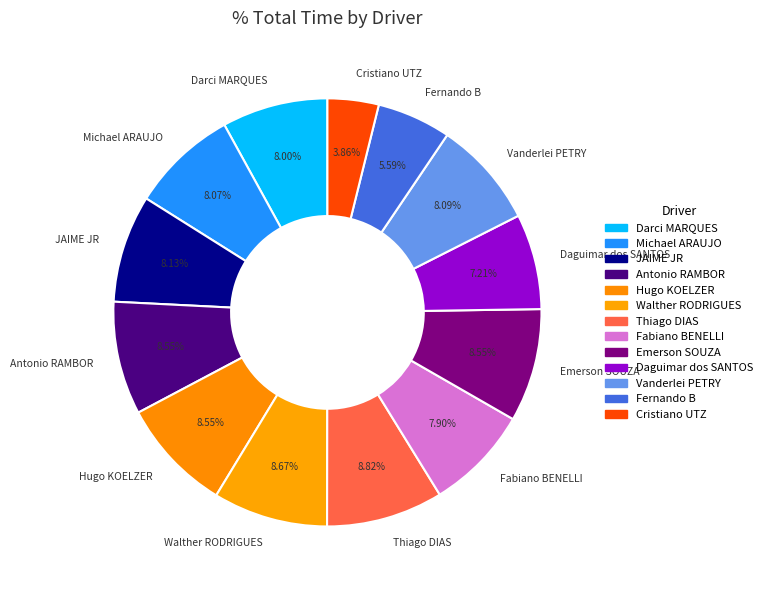

Approximately how many times larger is the value at Michael ARAUJO compared to Fernando B?

1.4